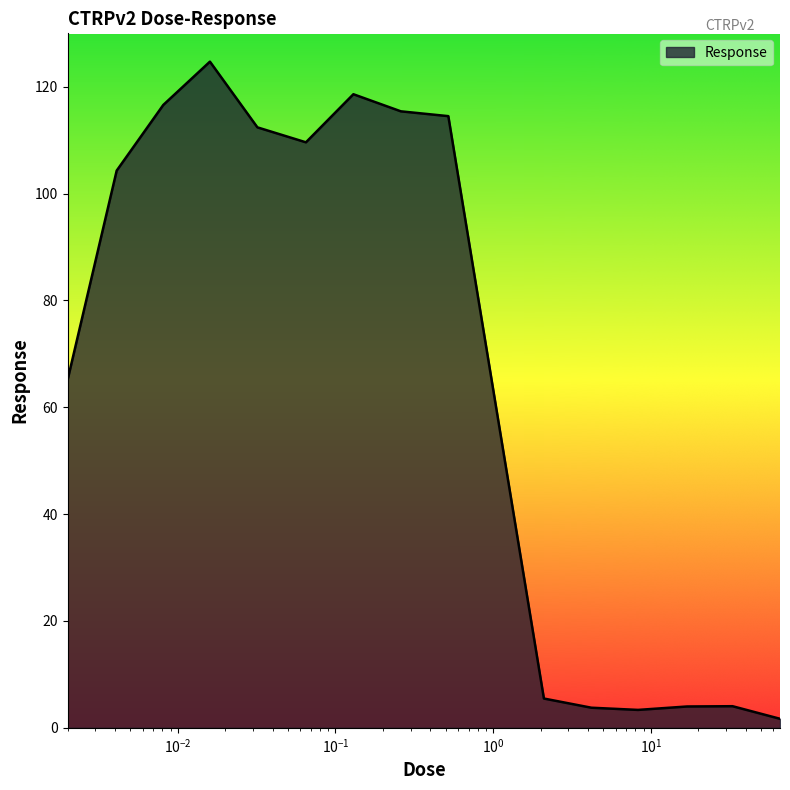

What is the maximum value shown in the chart?

124.7